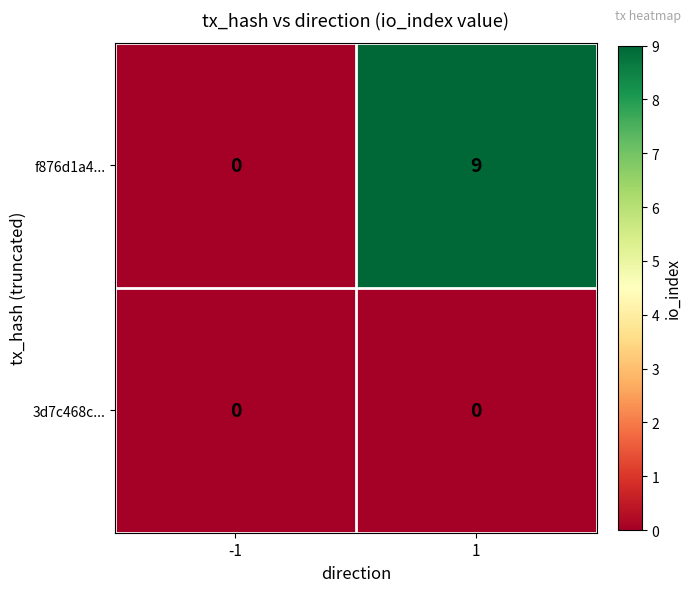

What is the spread (max minus min) of values at 1?

9